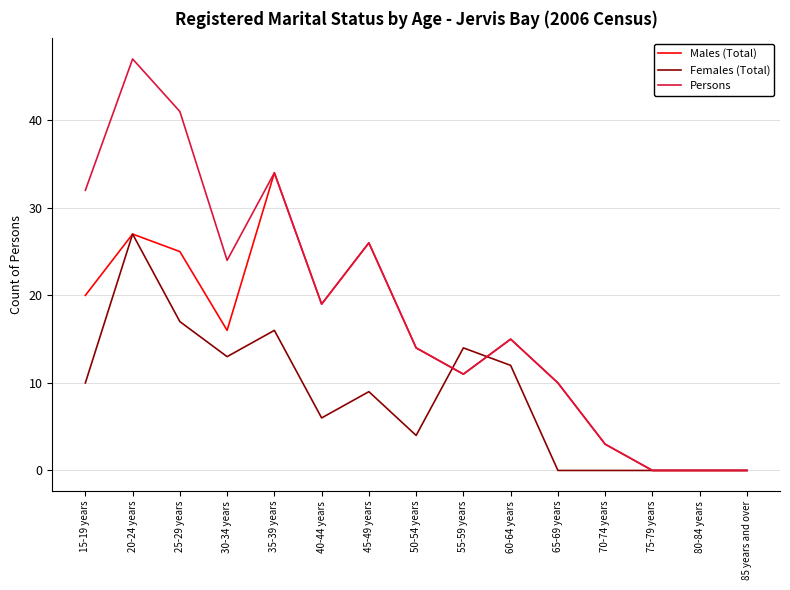

At which category does Persons reach its first local valley?

30-34 years